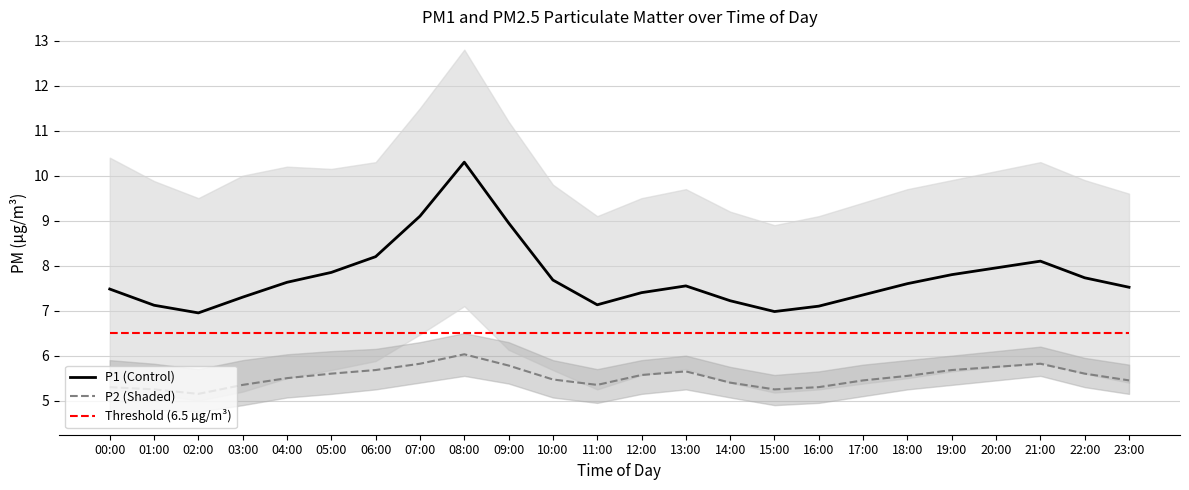

Reading left to right, list all the values displayed in this chart.

P1 (Control): 00:00=7.5	01:00=7.1	02:00=7.0	03:00=7.3	04:00=7.6	05:00=7.8	06:00=8.2	07:00=9.1	08:00=10.3	09:00=8.9	10:00=7.7	11:00=7.1	12:00=7.4	13:00=7.5	14:00=7.2	15:00=7.0	16:00=7.1	17:00=7.3	18:00=7.6	19:00=7.8	20:00=8.0	21:00=8.1	22:00=7.7	23:00=7.5
P2 (Shaded): 00:00=5.3	01:00=5.2	02:00=5.2	03:00=5.3	04:00=5.5	05:00=5.6	06:00=5.7	07:00=5.8	08:00=6.0	09:00=5.8	10:00=5.5	11:00=5.3	12:00=5.6	13:00=5.7	14:00=5.4	15:00=5.2	16:00=5.3	17:00=5.5	18:00=5.5	19:00=5.7	20:00=5.8	21:00=5.8	22:00=5.6	23:00=5.5
Threshold (6.5 µg/m³): 00:00=6.5	01:00=6.5	02:00=6.5	03:00=6.5	04:00=6.5	05:00=6.5	06:00=6.5	07:00=6.5	08:00=6.5	09:00=6.5	10:00=6.5	11:00=6.5	12:00=6.5	13:00=6.5	14:00=6.5	15:00=6.5	16:00=6.5	17:00=6.5	18:00=6.5	19:00=6.5	20:00=6.5	21:00=6.5	22:00=6.5	23:00=6.5